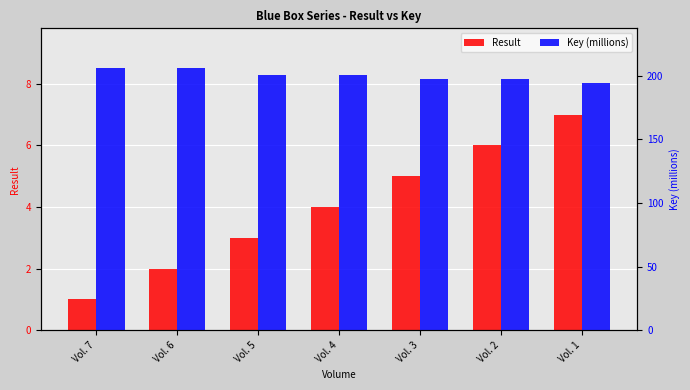

List the labels in order of Result value, smallest first.

Vol. 7, Vol. 6, Vol. 5, Vol. 4, Vol. 3, Vol. 2, Vol. 1